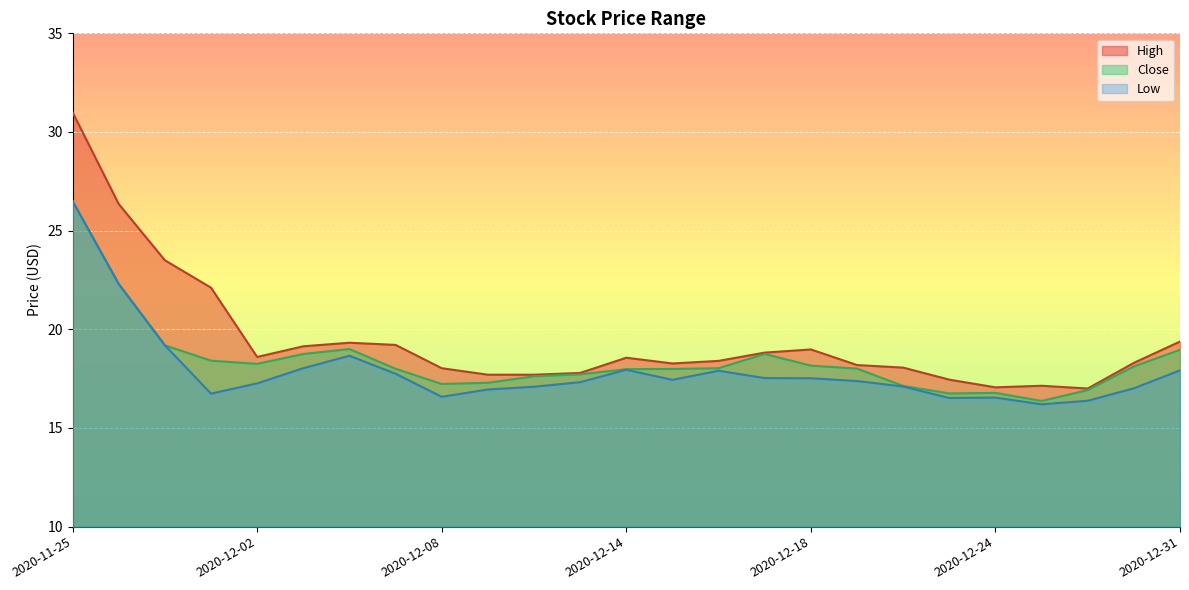

What is the average value of the Low series?

17.9